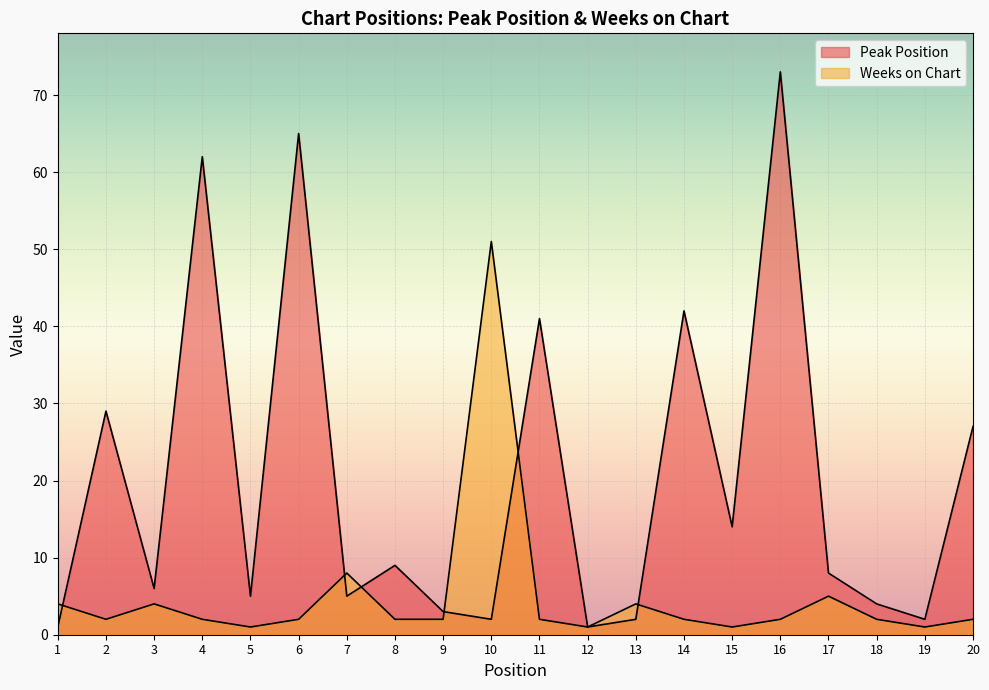

Rank the series by their average value, from lowest to highest.

Weeks on Chart, Peak Position